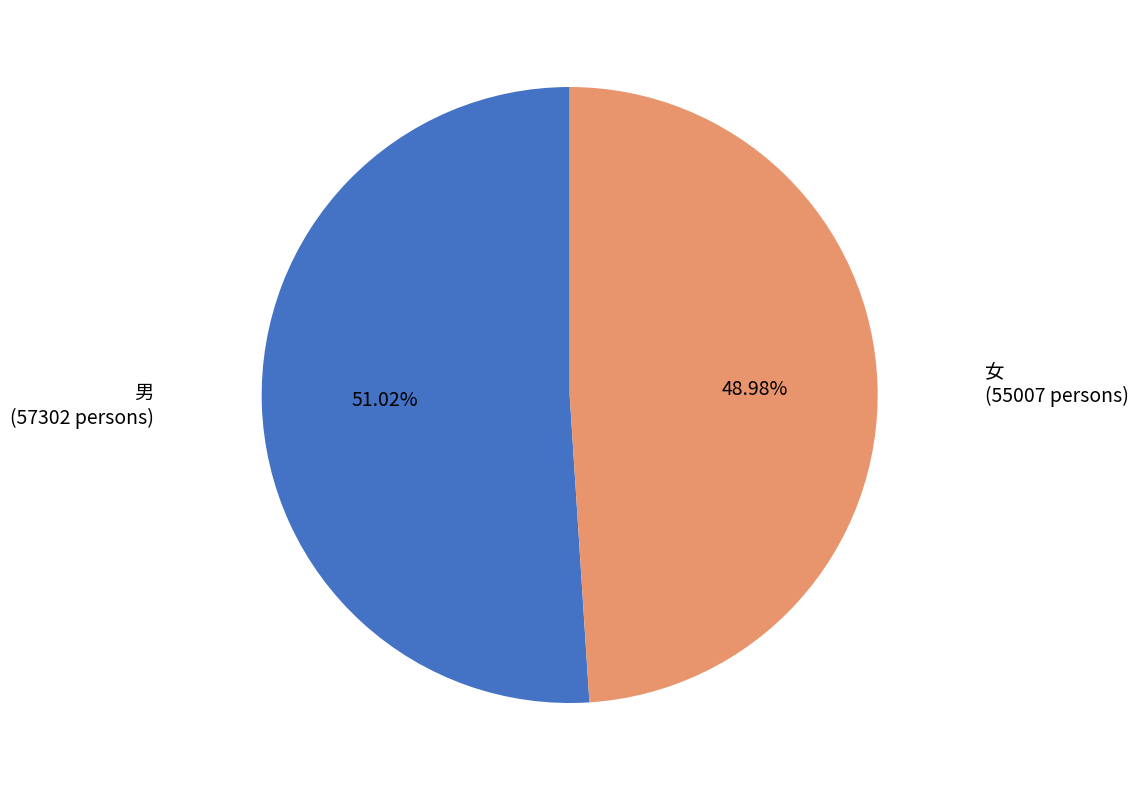

Between 女 and 男, which is larger?

男